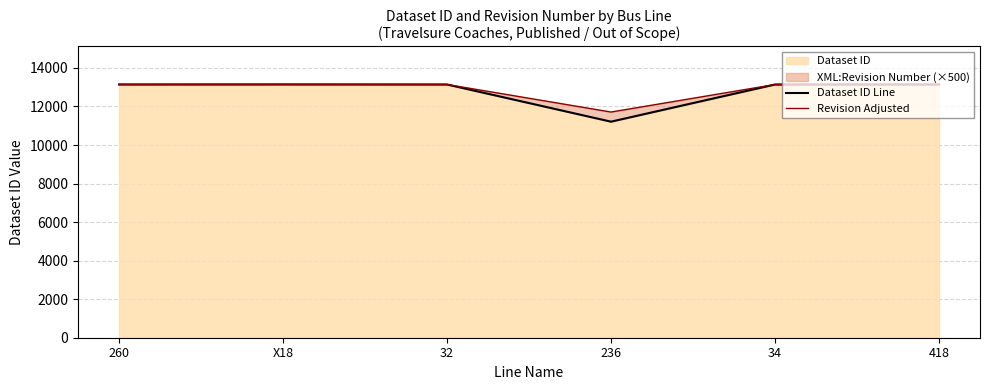

True or false: Revision Adjusted and Dataset ID Line cross at least once.

False